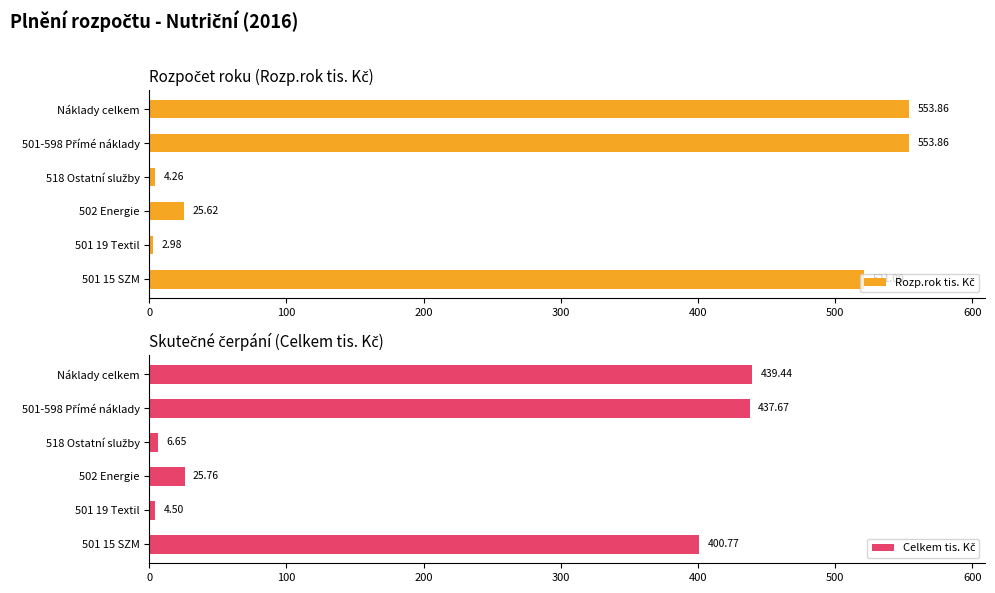

What is the difference between the maximum and minimum values in the Celkem tis. Kč series?

434.9